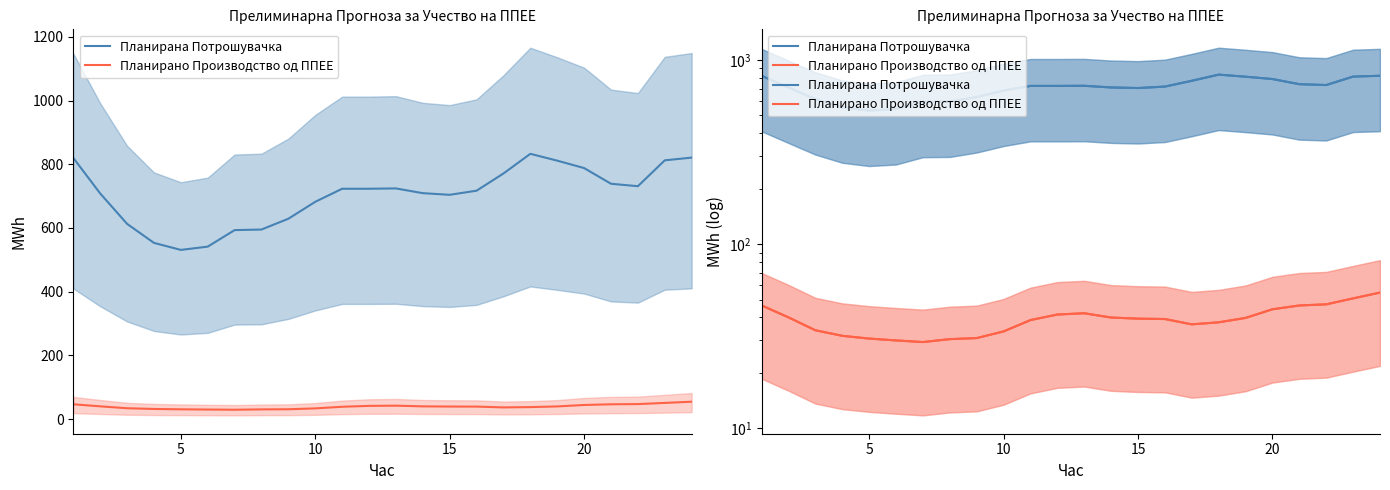

True or false: Планирана Потрошувачка and Планирано Производство од ППЕЕ cross at least once.

False